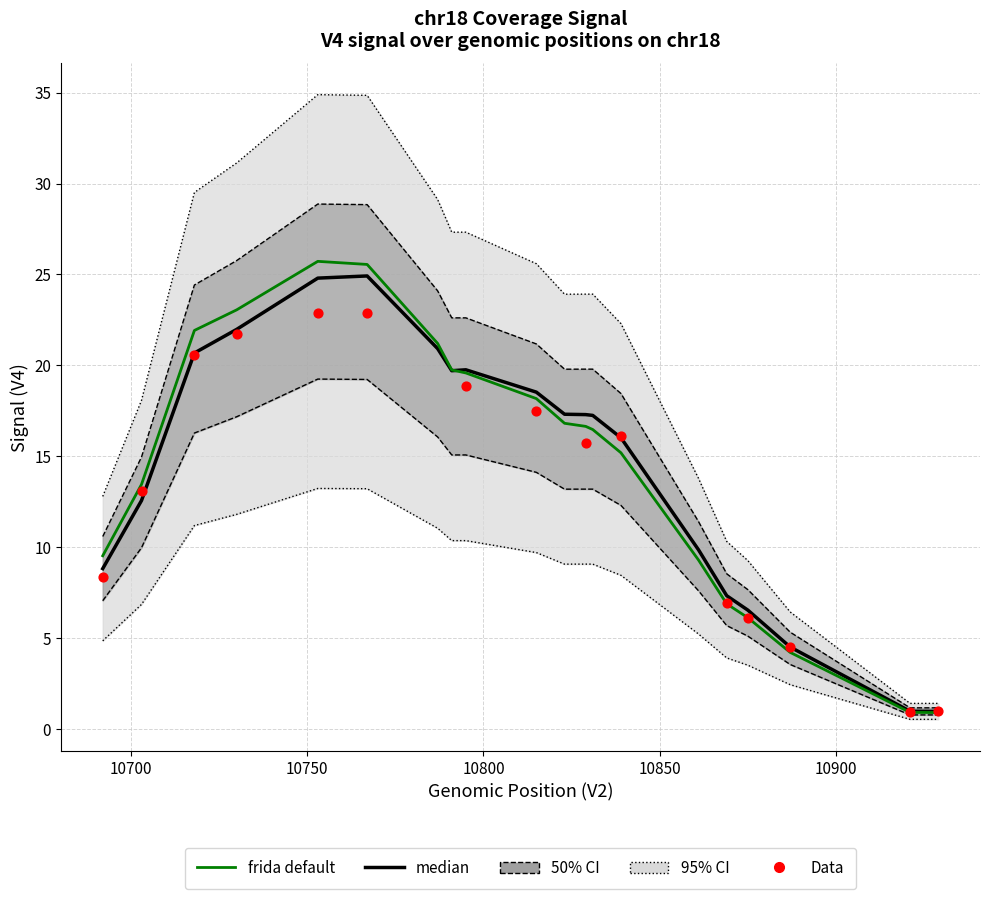

What is the change in value from 10791 to 10831?

-3.4